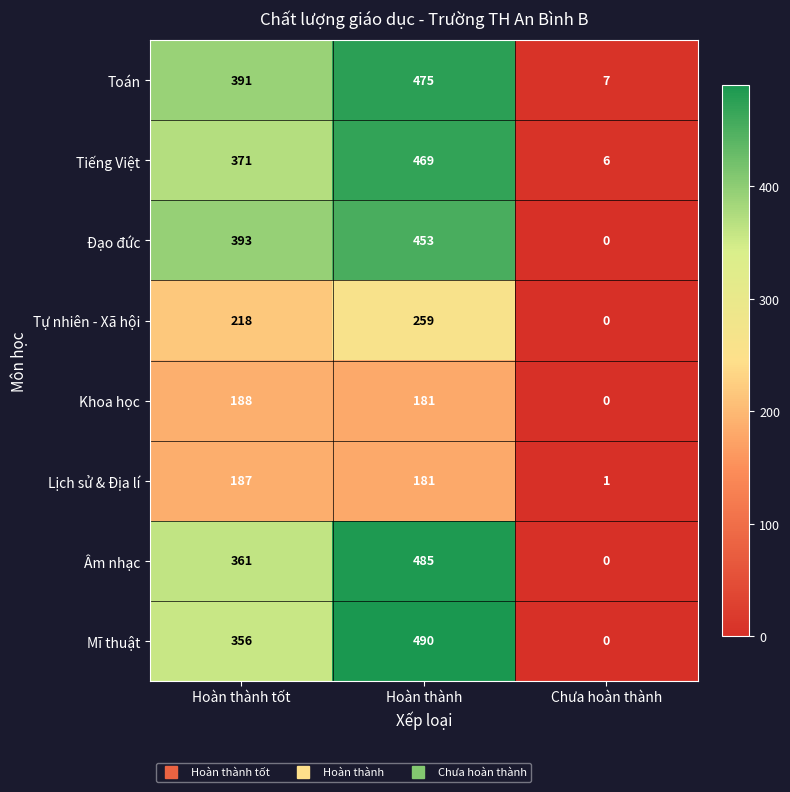

What is the sum of the Khoa học values at Hoàn thành and Chưa hoàn thành?

181